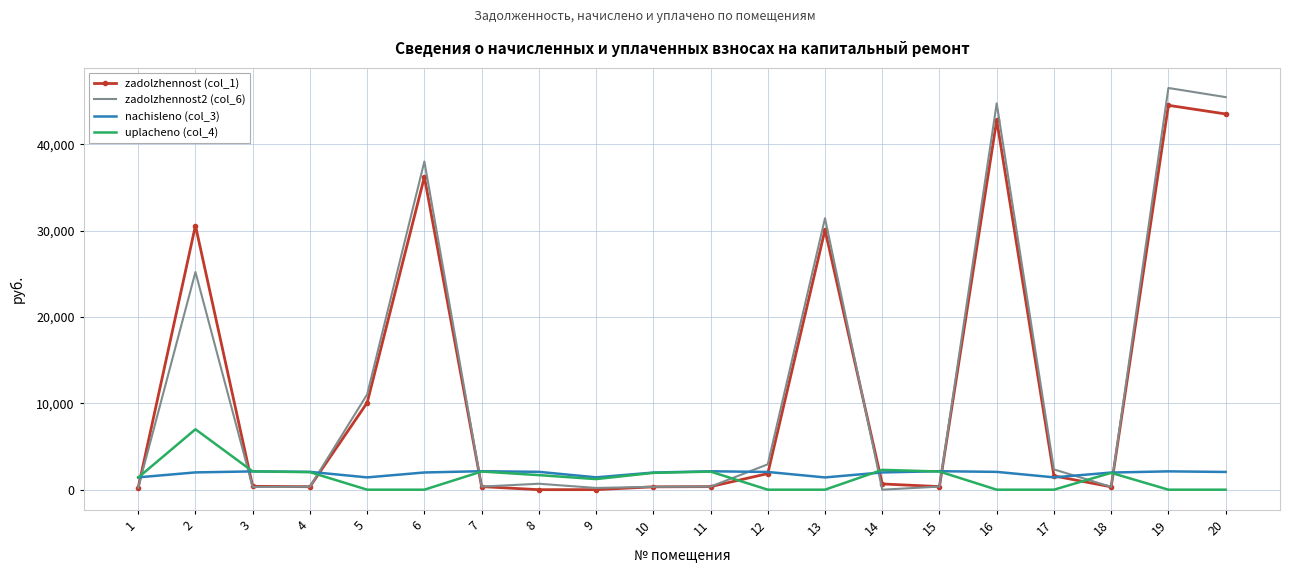

The zadolzhennost (col_1) series shows 355.4 at 11. True or false?

True